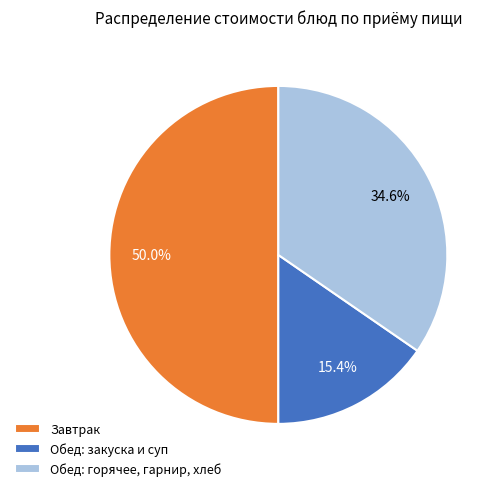

Rank the categories by value from highest to lowest.

Завтрак, Обед: горячее, гарнир, хлеб, Обед: закуска и суп